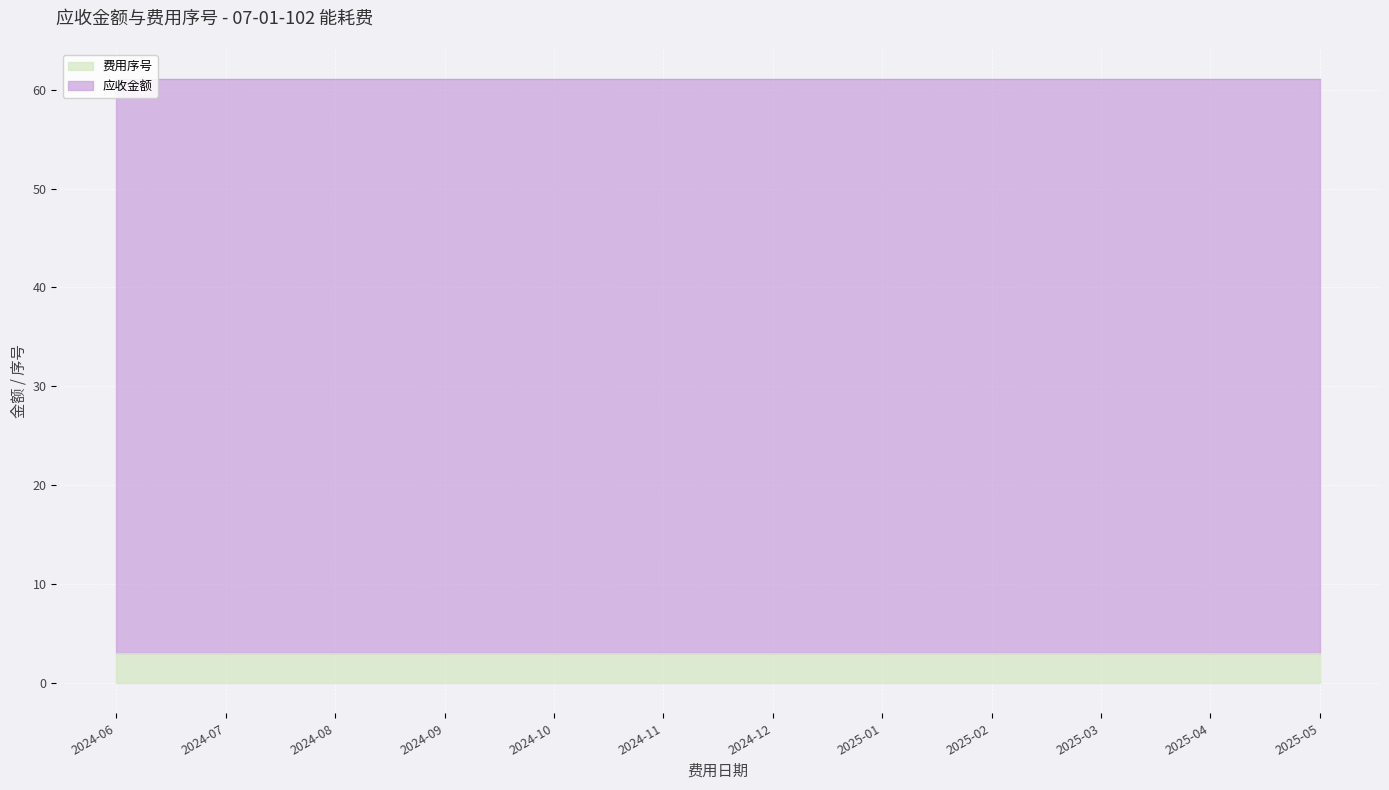

What is the minimum value for 应收金额?

58.1